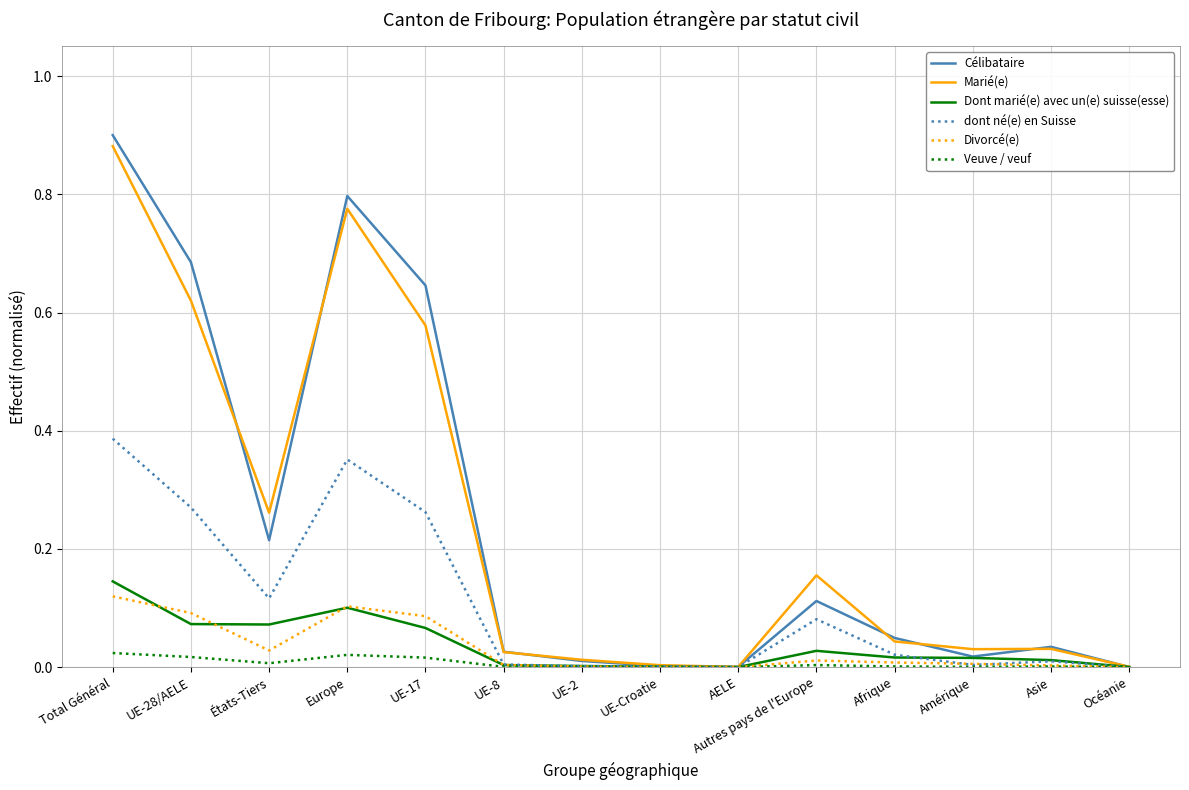

Which series has the largest range (max minus min)?

Célibataire